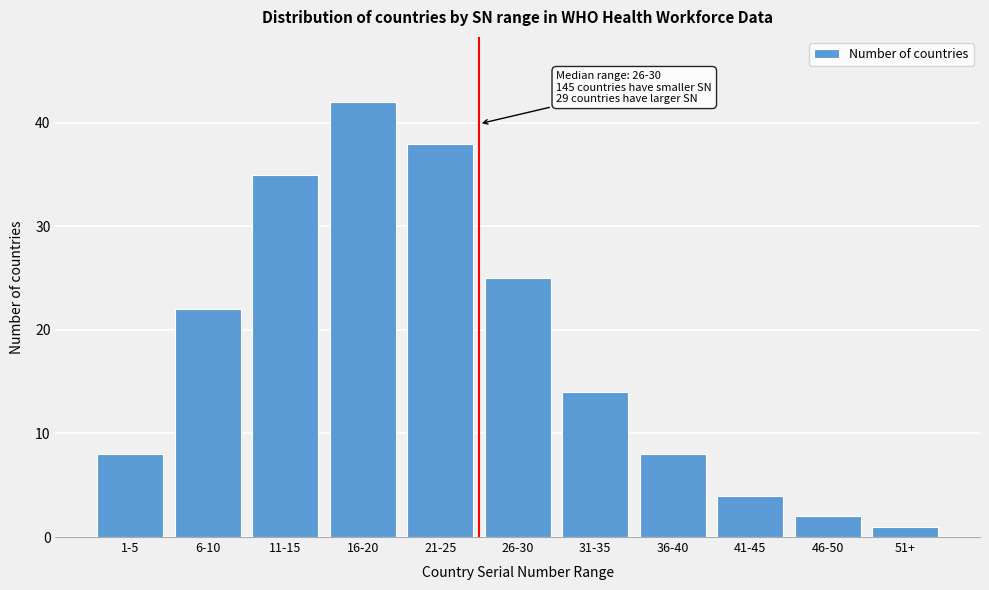

Reading left to right, transcribe all the data shown in this chart.

1-5=8	6-10=22	11-15=35	16-20=42	21-25=38	26-30=25	31-35=14	36-40=8	41-45=4	46-50=2	51+=1